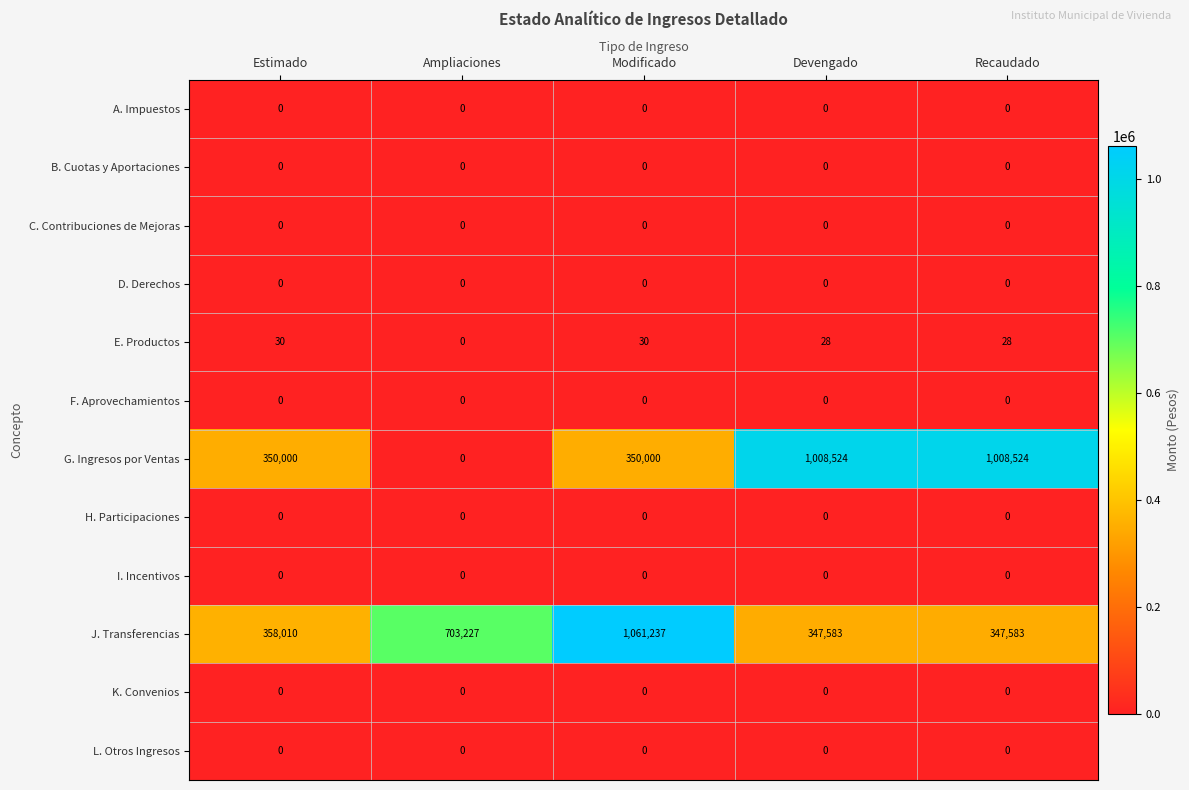

What is the total value across all series at Devengado?

1356135